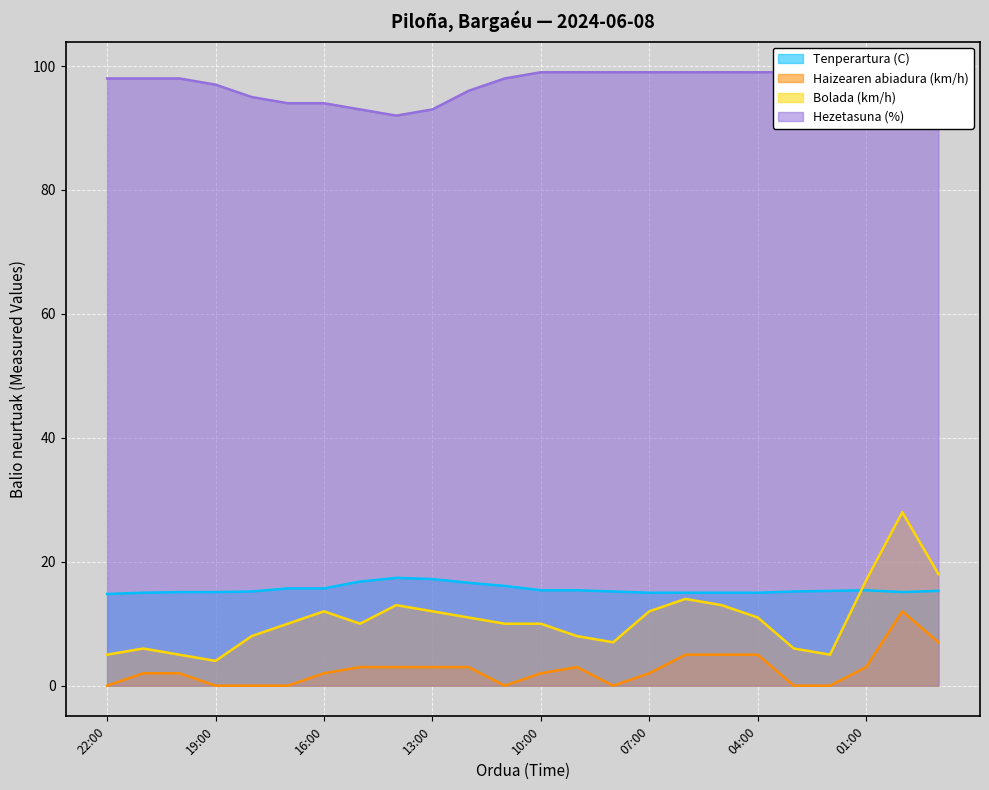

What is the lowest value of the Tenperartura (C) series?

14.8